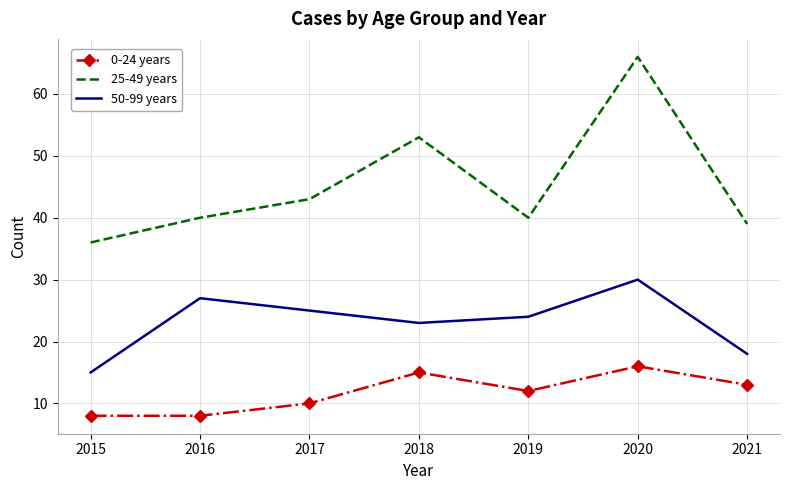

Which series has the widest spread of values?

25-49 years